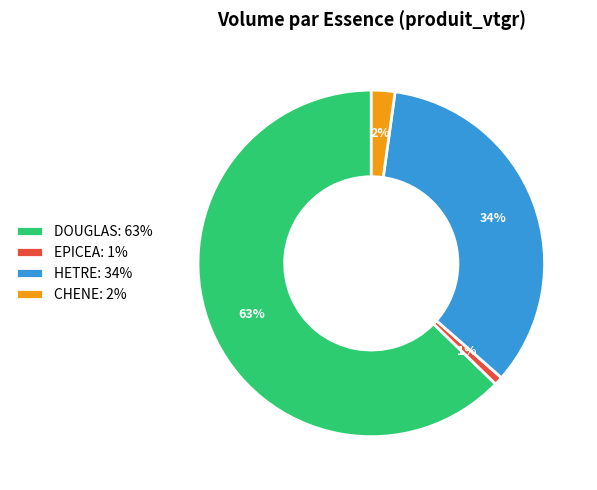

To the nearest percent, what is the difference between the CHENE and DOUGLAS slice percentages?

61%